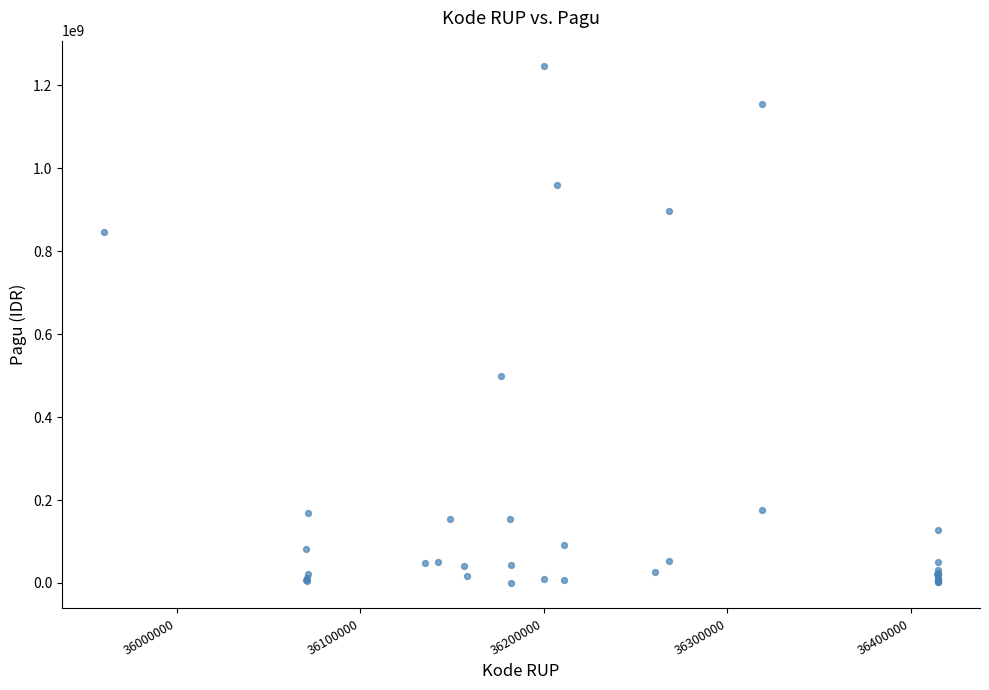

What Y value in the scatter plot is closest to 622840000?

499932000